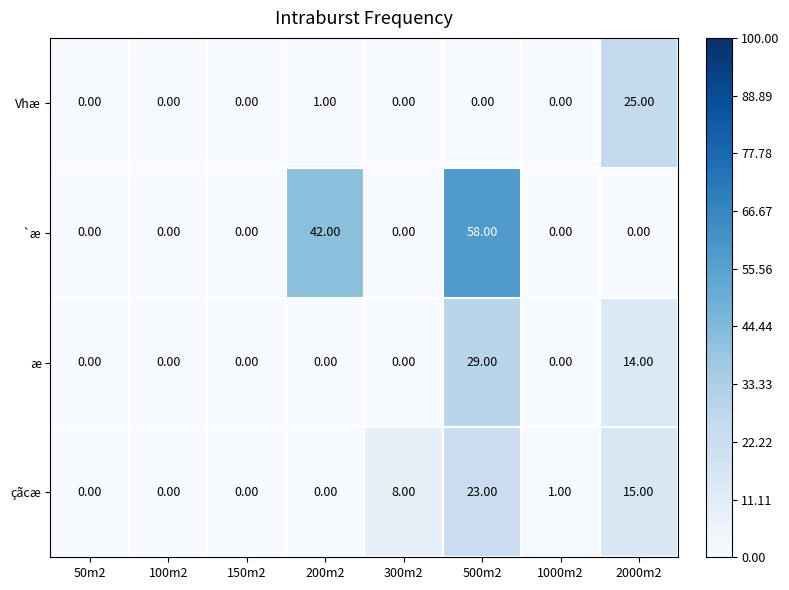

What is the average value of the çãcæ series?

6